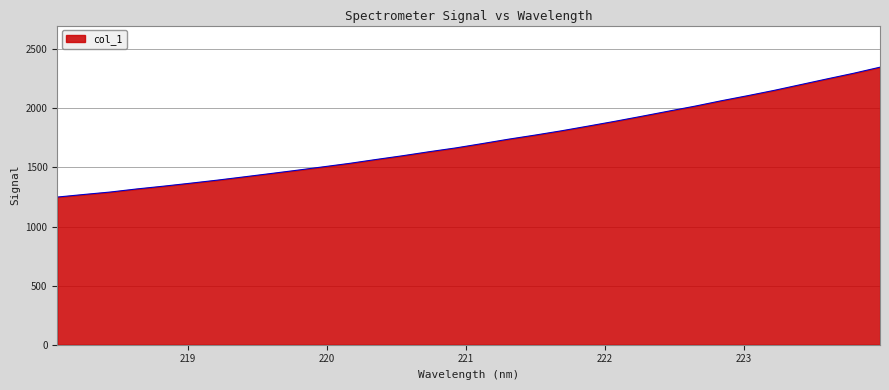

What is the minimum value shown in the chart?

1249.4